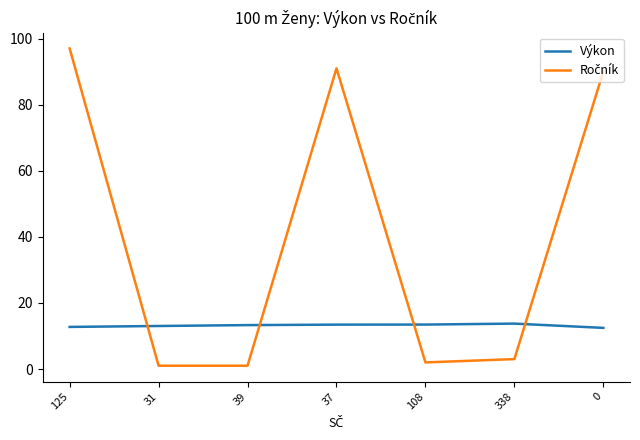

What position from the left is 37?

4